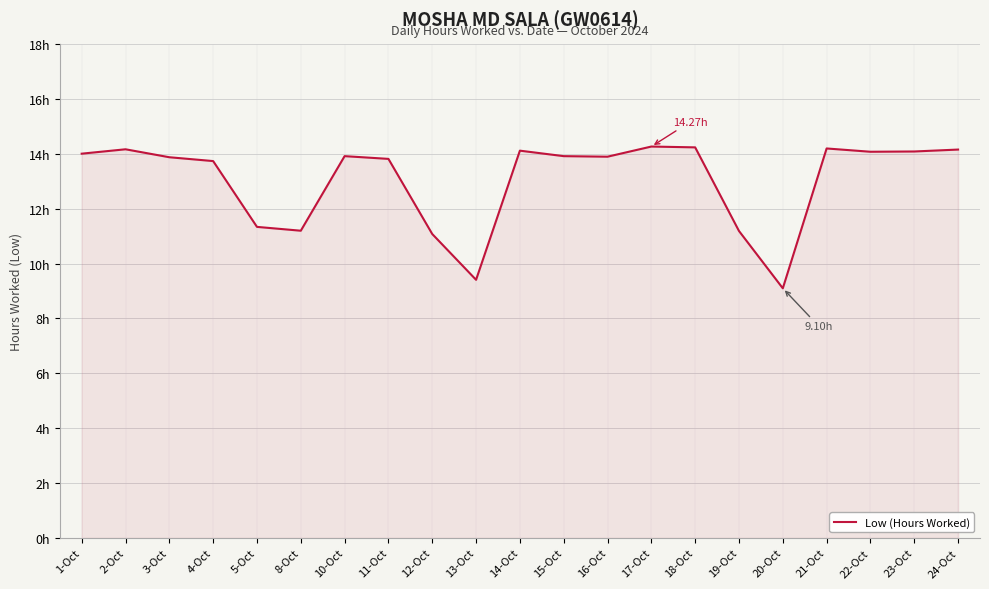

How many interior local peaks (higher than both neighbors) does the data have?

5